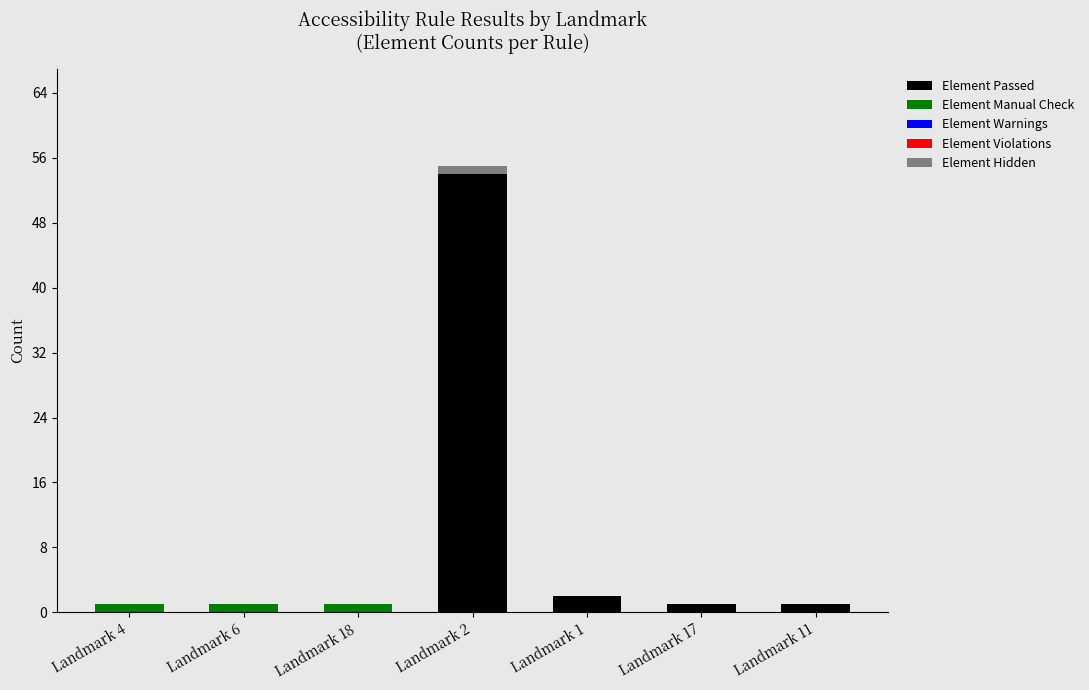

At which category is the sum across all series the highest?

Landmark 2